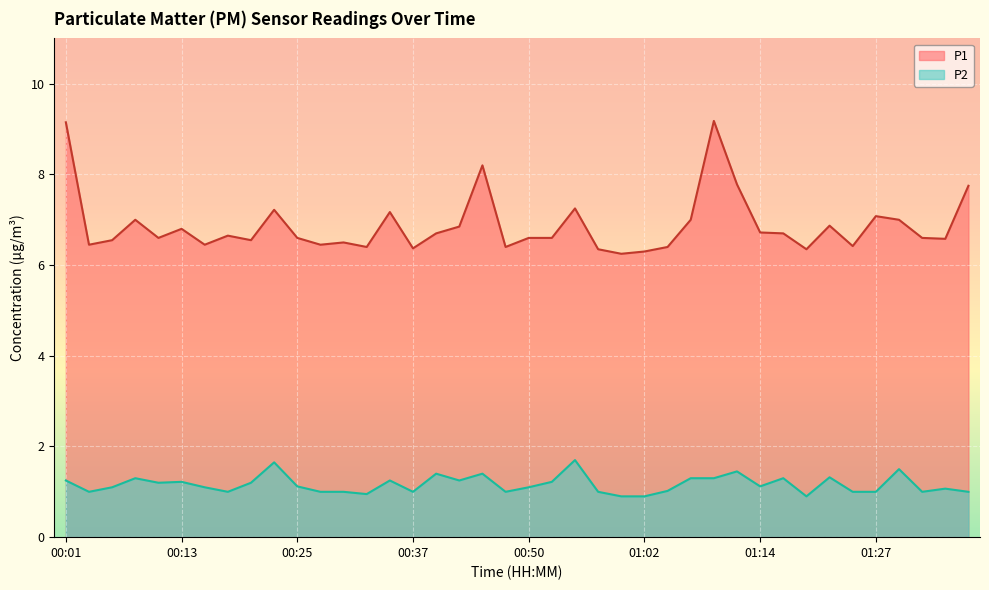

At how many categories does at least one series exceed 7?

9